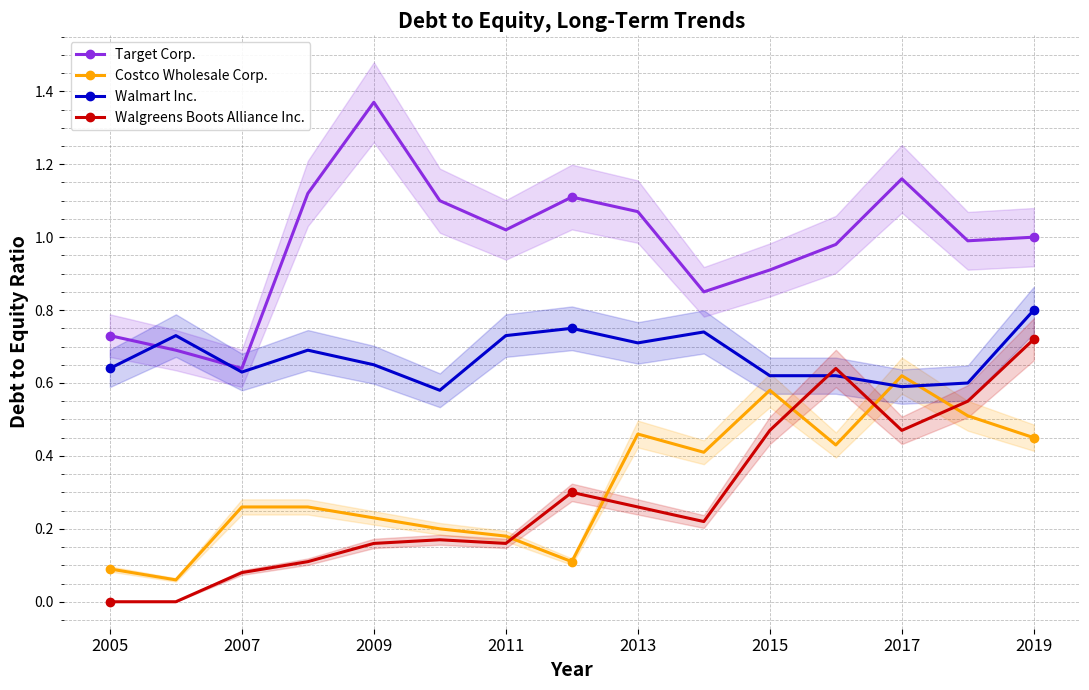

What is the value of the Target Corp. point at the 12th from the left?

1.0